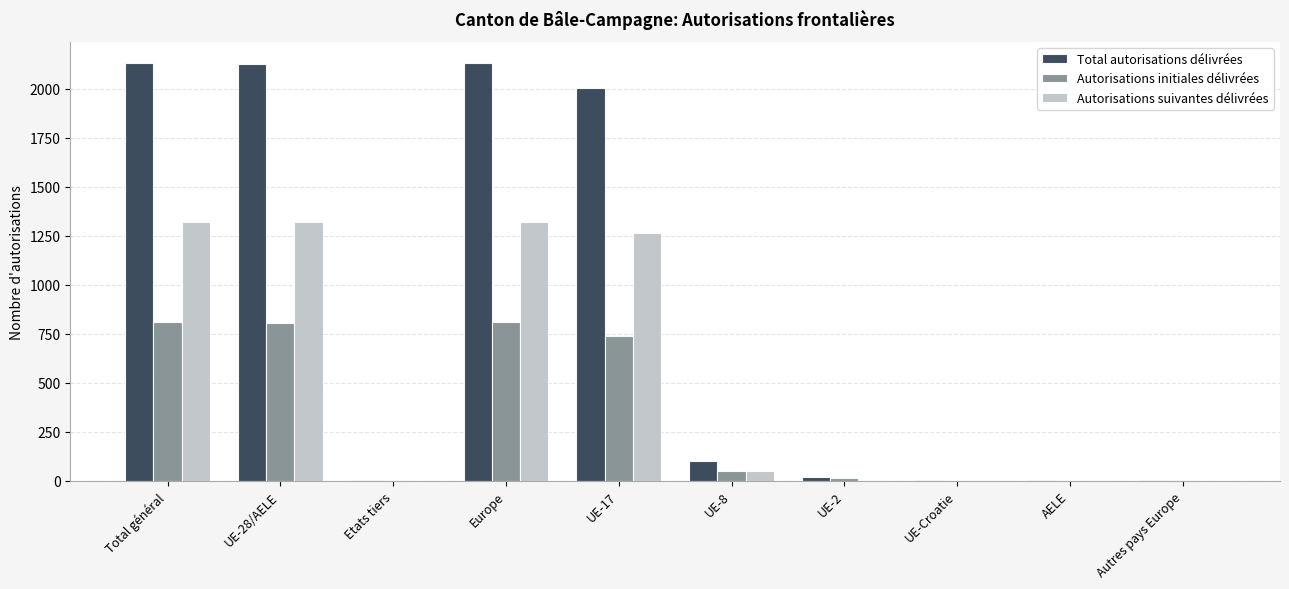

The Autorisations initiales délivrées series shows -354 at UE-Croatie. True or false?

False